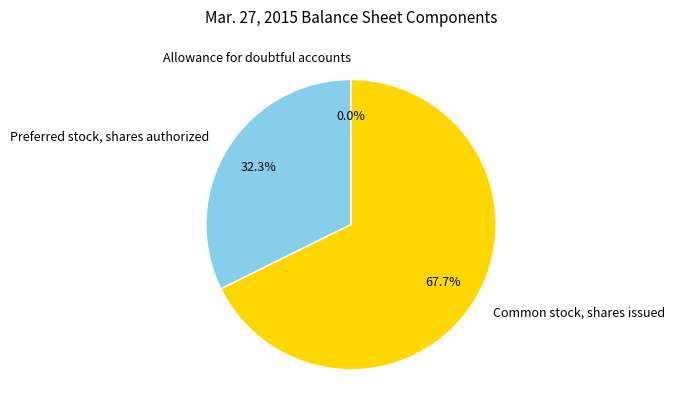

Between Common stock, shares issued and Preferred stock, shares authorized, which is larger?

Common stock, shares issued